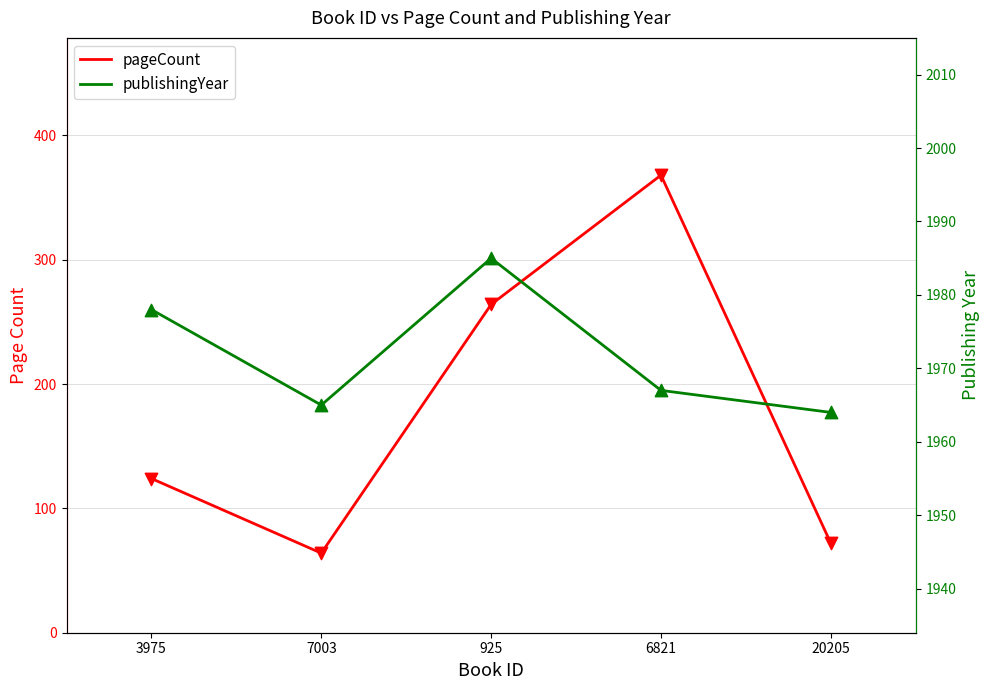

Which series reaches the minimum Y coordinate?

pageCount